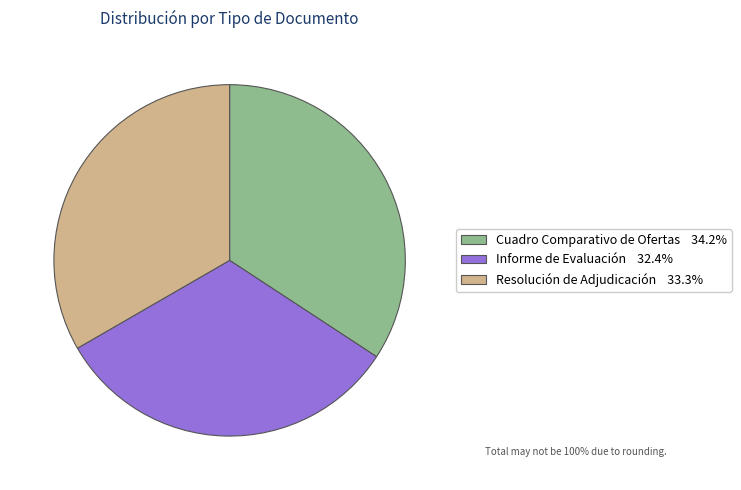

What is the ratio of the value at Cuadro Comparativo de Ofertas to the value at Informe de Evaluación?

1.1